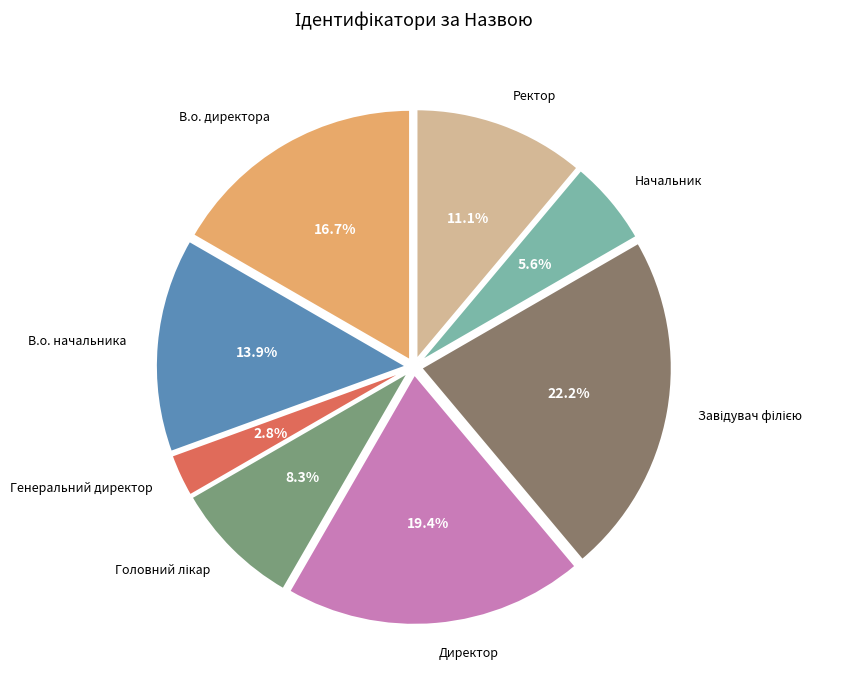

Is there any slice that represents more than half of the pie?

No